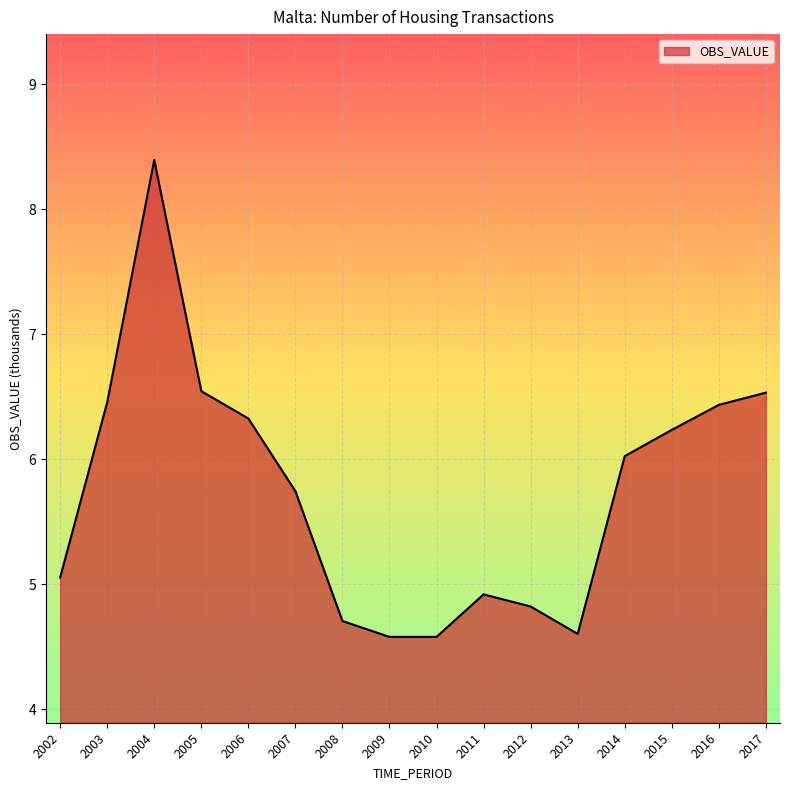

What is the greatest value displayed?

8.4